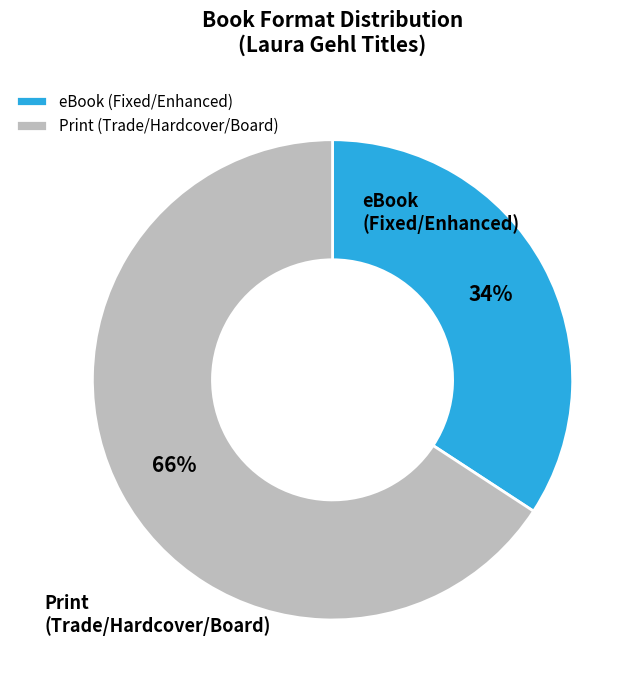

Count the number of slices in the pie.

2